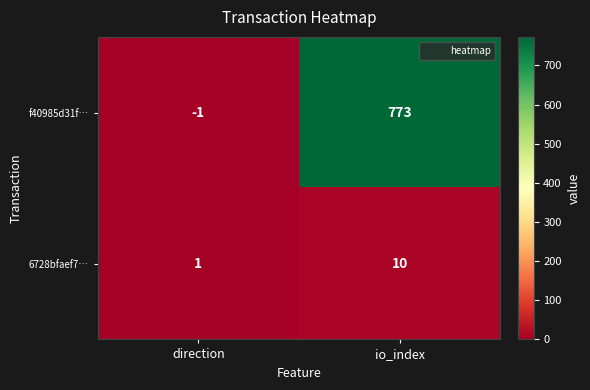

Which category has the lowest value in the f40985d31f… series?

direction